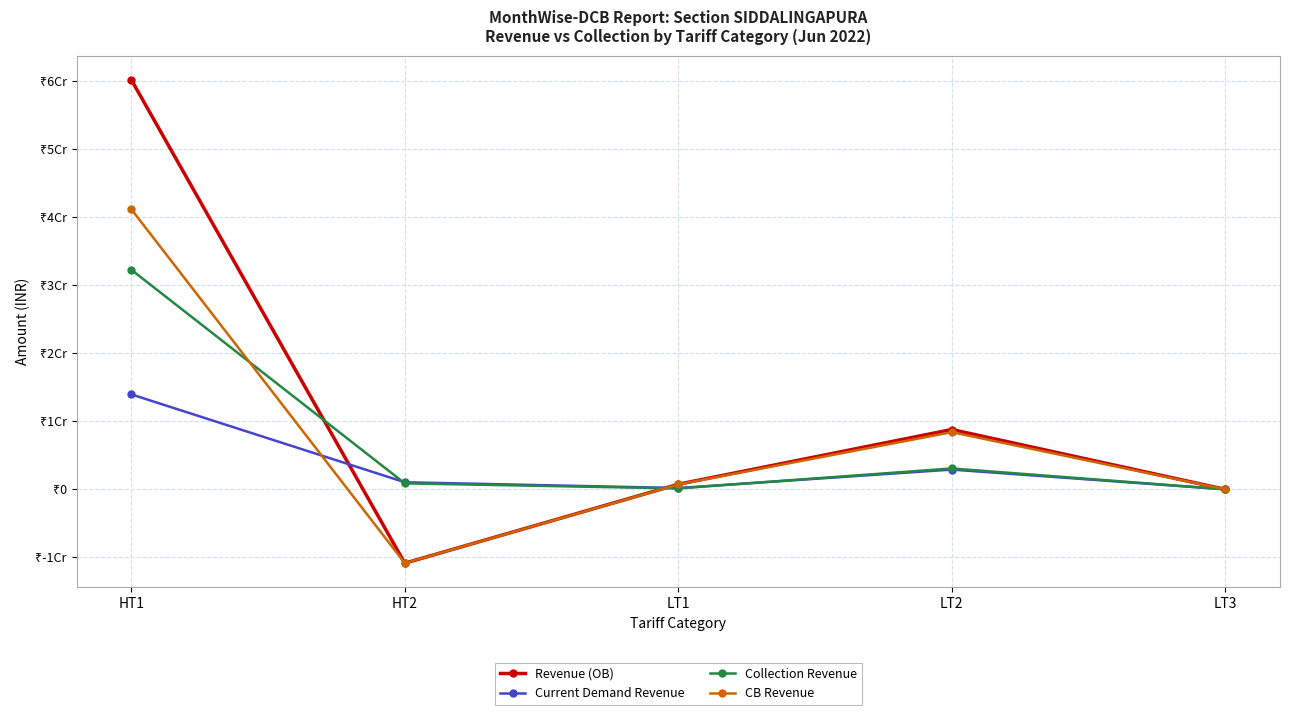

Does the chart have visible grid lines?

Yes